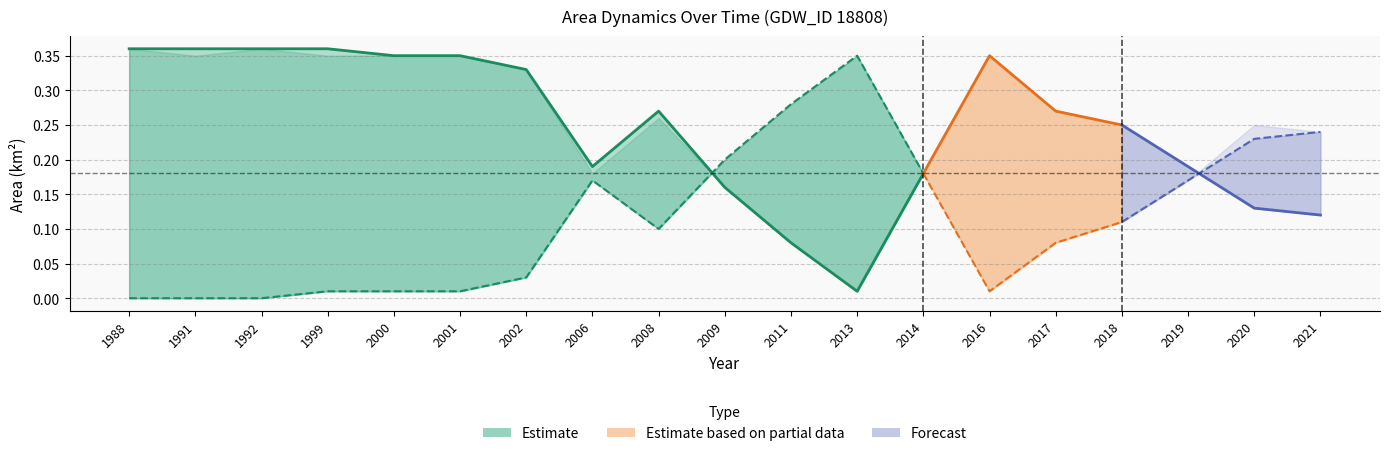

Reading left to right, what are all the values shown in this chart?

waterArea (Estimate): 0.4	0.4	0.4	0.4	0.3	0.3	0.3	0.2	0.3	0.2	0.1	0.0	0.2
landArea (Estimate): 0.0	0.0	0.0	0.0	0.0	0.0	0.0	0.2	0.1	0.2	0.3	0.3	0.2